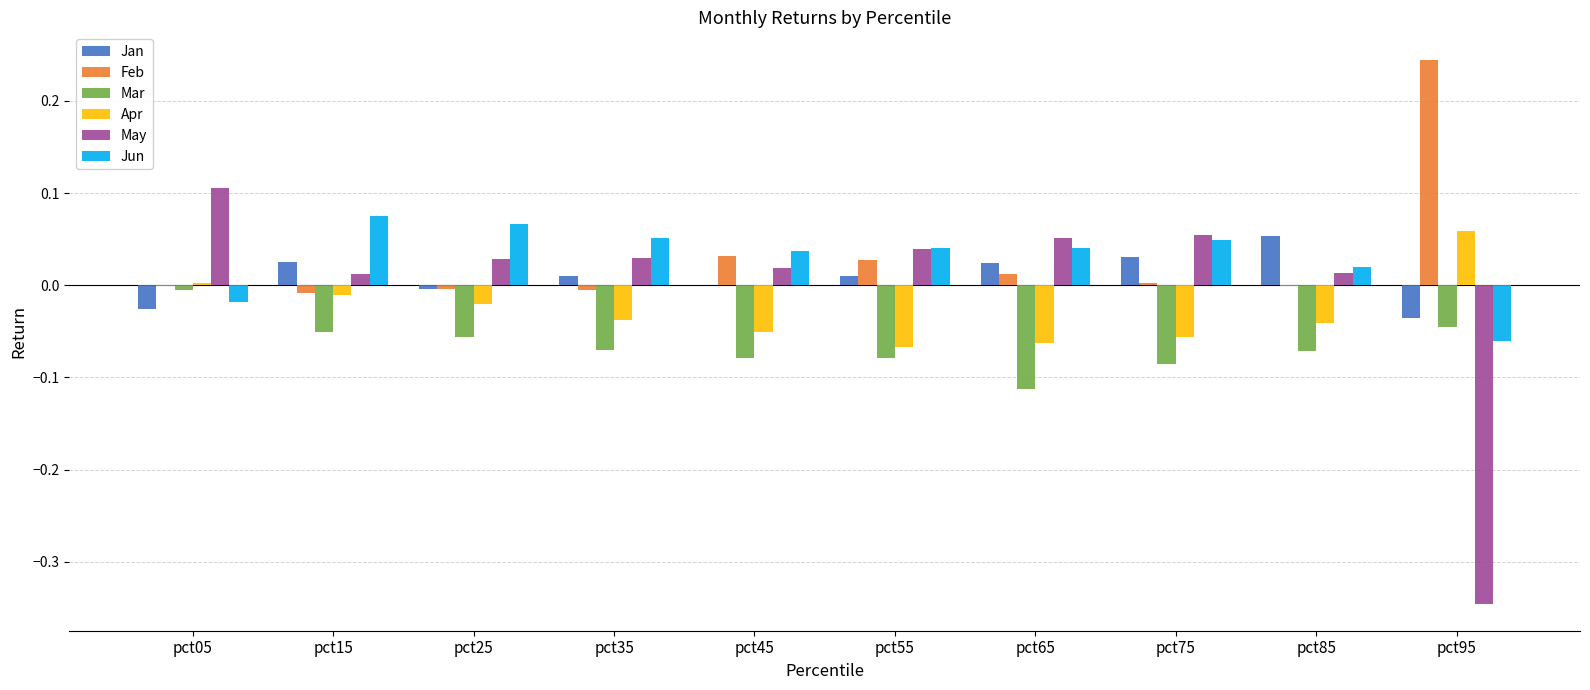

How many data points does each series have?

10